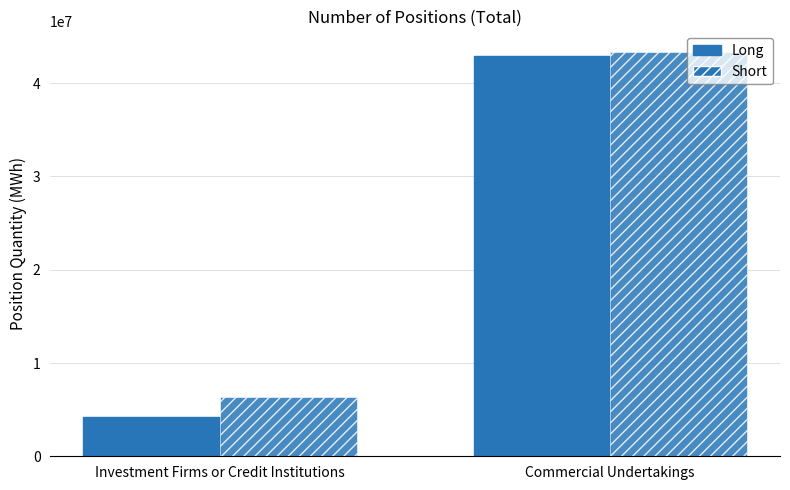

What is the difference between the Short values at Investment Firms or Credit Institutions and Commercial Undertakings?

37021400